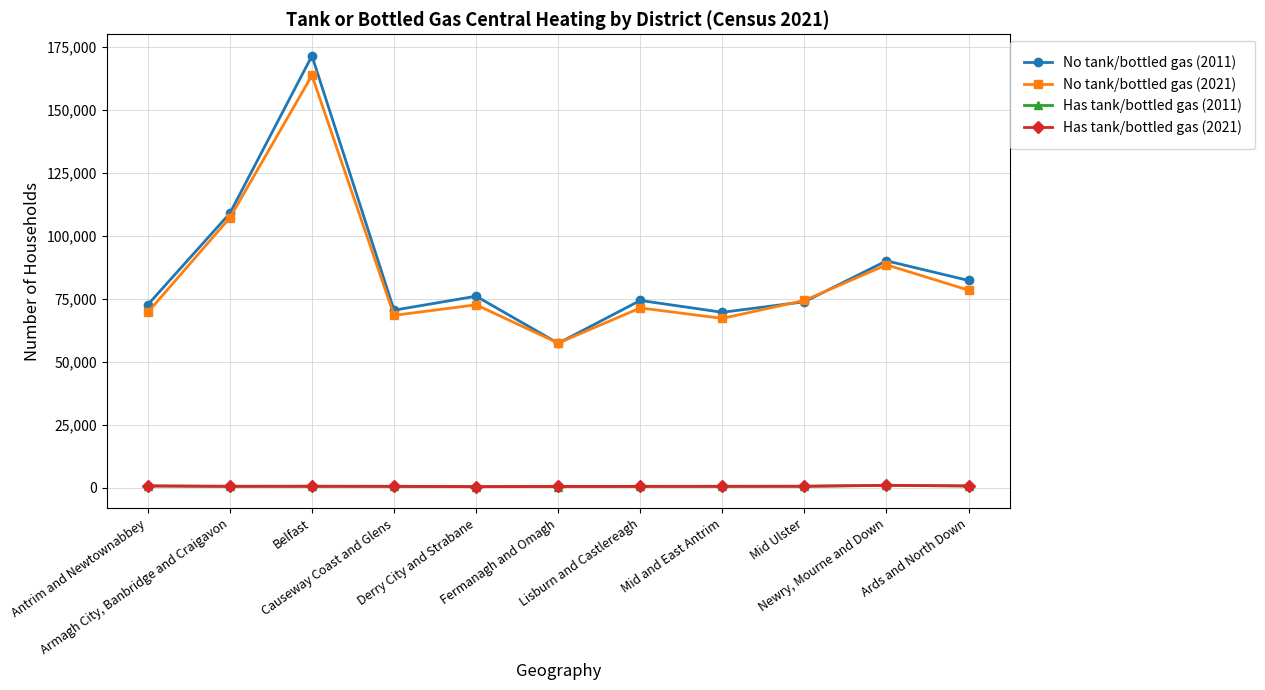

True or false: No tank/bottled gas (2011) and Has tank/bottled gas (2021) intersect in this chart.

False